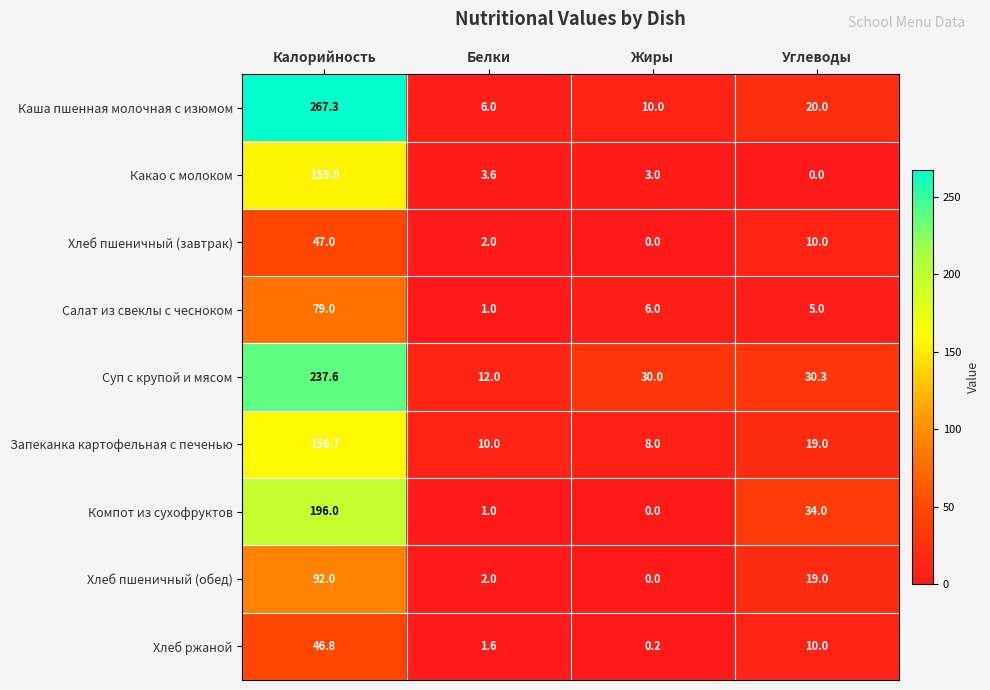

The value of Компот из сухофруктов at Жиры is 0.0. True or false?

True